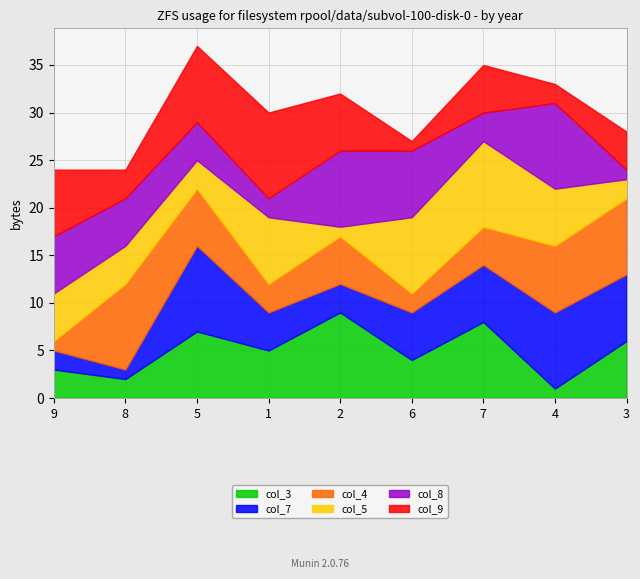

Does the chart display data point markers on the line(s)?

No